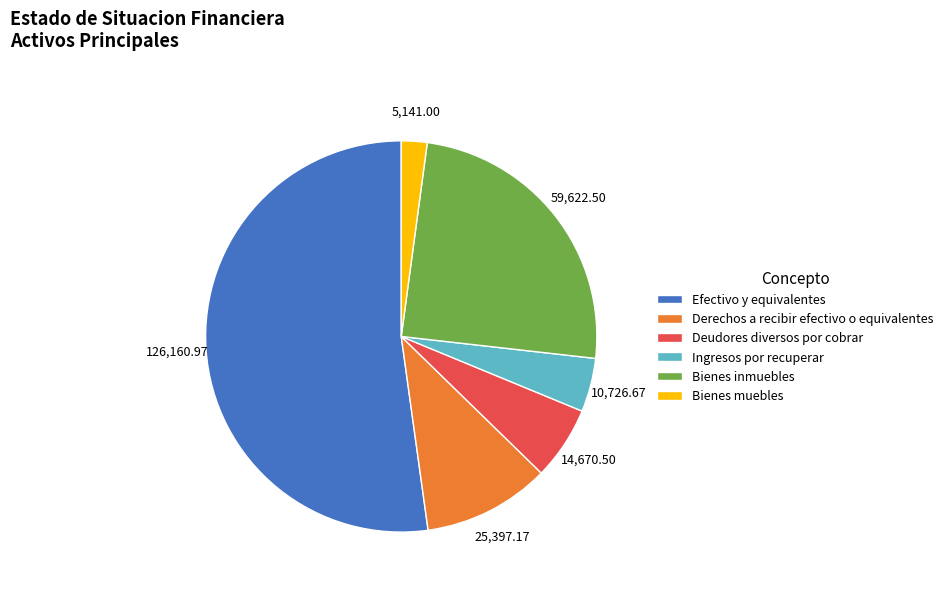

Does Efectivo y equivalentes represent more than half of the total?

Yes